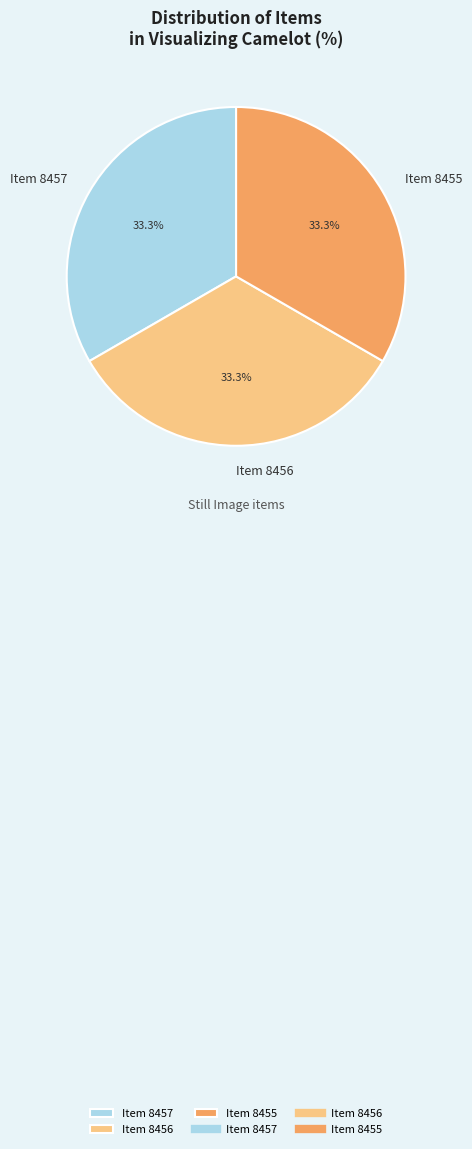

What percentage is NOT represented by Item 8457?

66.7%